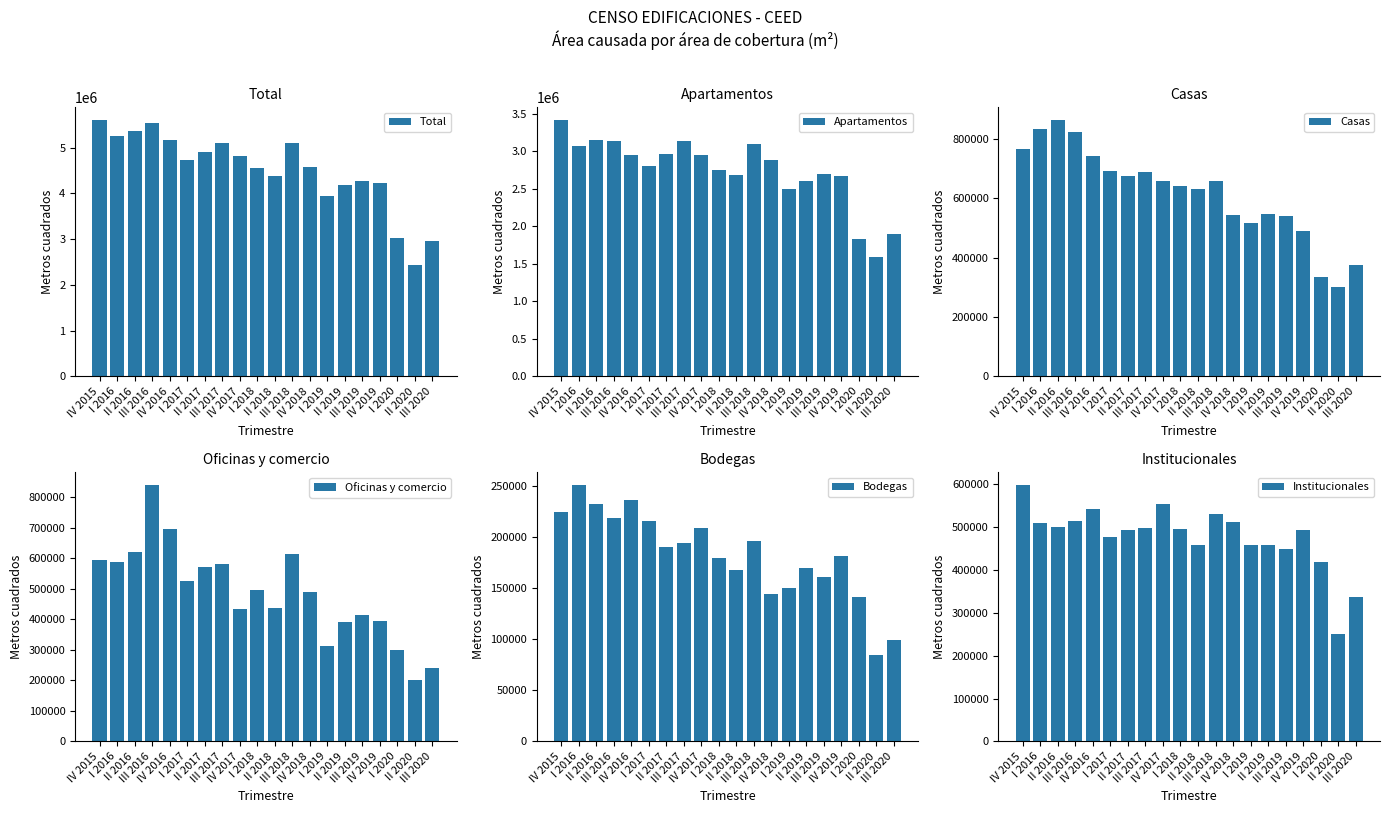

Rank the categories by Bodegas value from lowest to highest.

II 2020, III 2020, I 2020, IV 2018, I 2019, III 2019, II 2018, II 2019, I 2018, IV 2019, II 2017, III 2017, III 2018, IV 2017, I 2017, III 2016, IV 2015, II 2016, IV 2016, I 2016